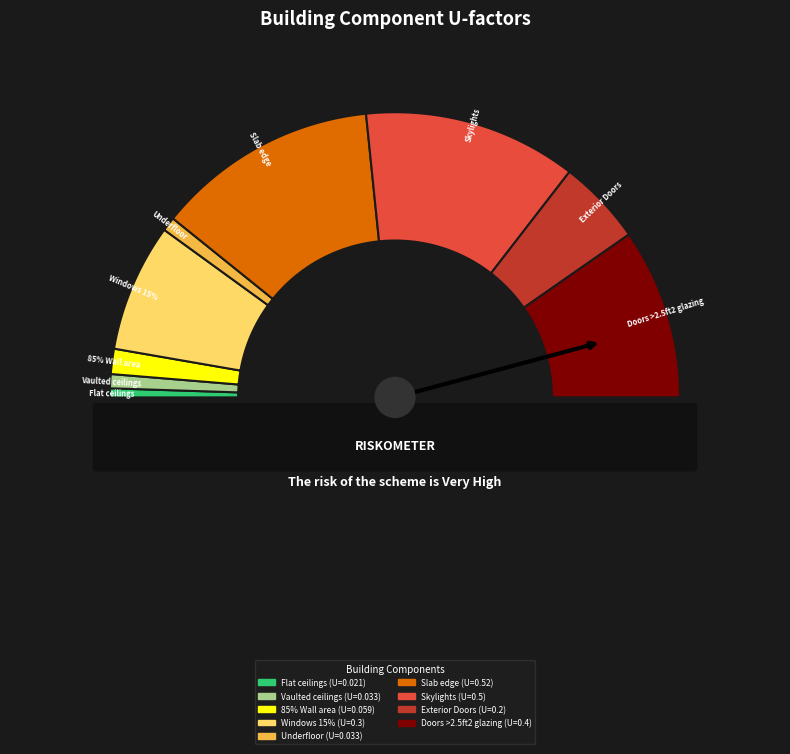

Is there a majority slice in this chart?

No